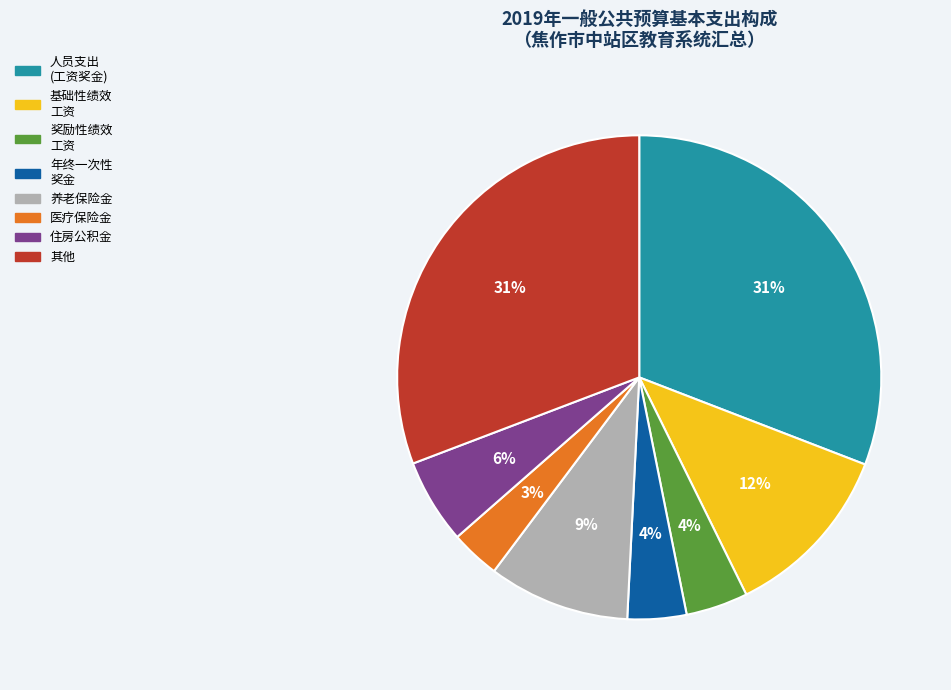

To the nearest percent, what is the difference between the largest and smallest slice percentages?

28%